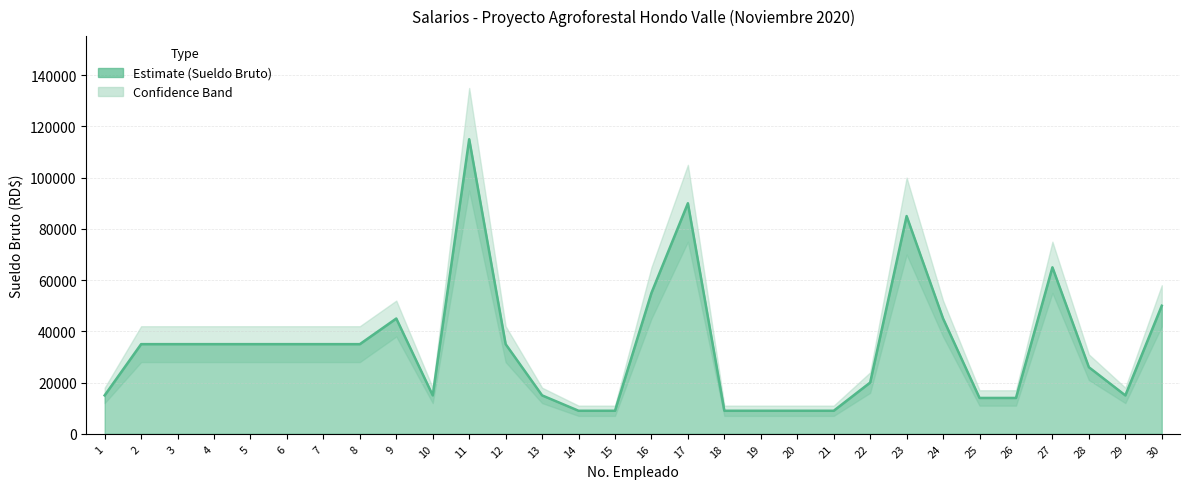

What is the difference between the maximum and minimum values?

106000